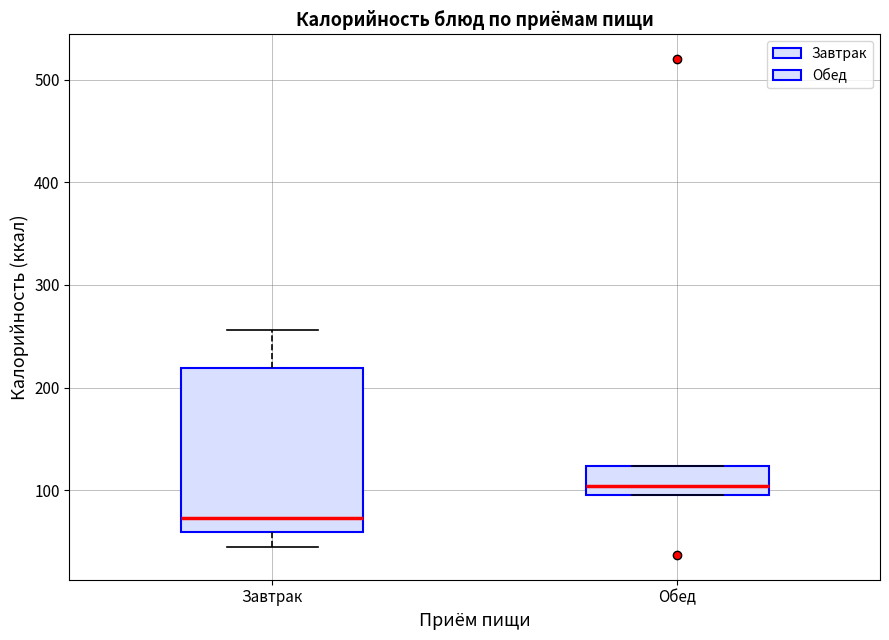

Reading left to right, read every box against the y-axis: the position of its median line, the range the box covers, and the ends of its whiskers. The values are not printed on the chart, so give them approximately, as read against the axis.

Завтрак: median 70, box 60 to 220, whiskers 50 to 260
Обед: median 100 (just above the box's lower edge), box 100 to 120, whiskers 100 to 120